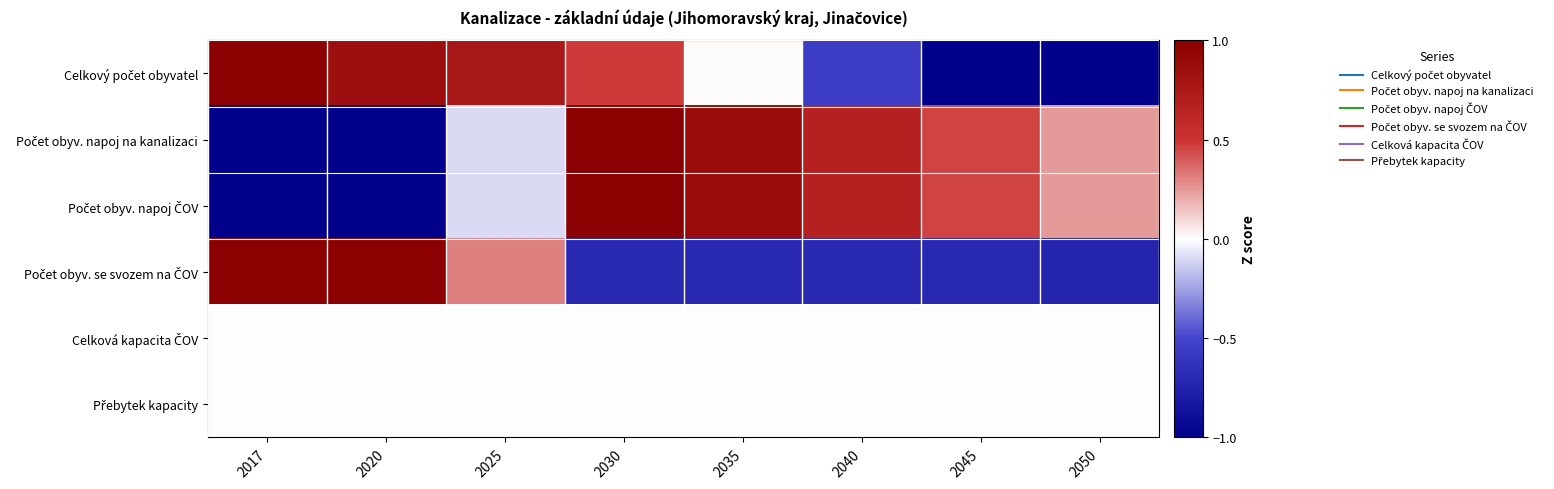

How many categories are shown in the chart?

8